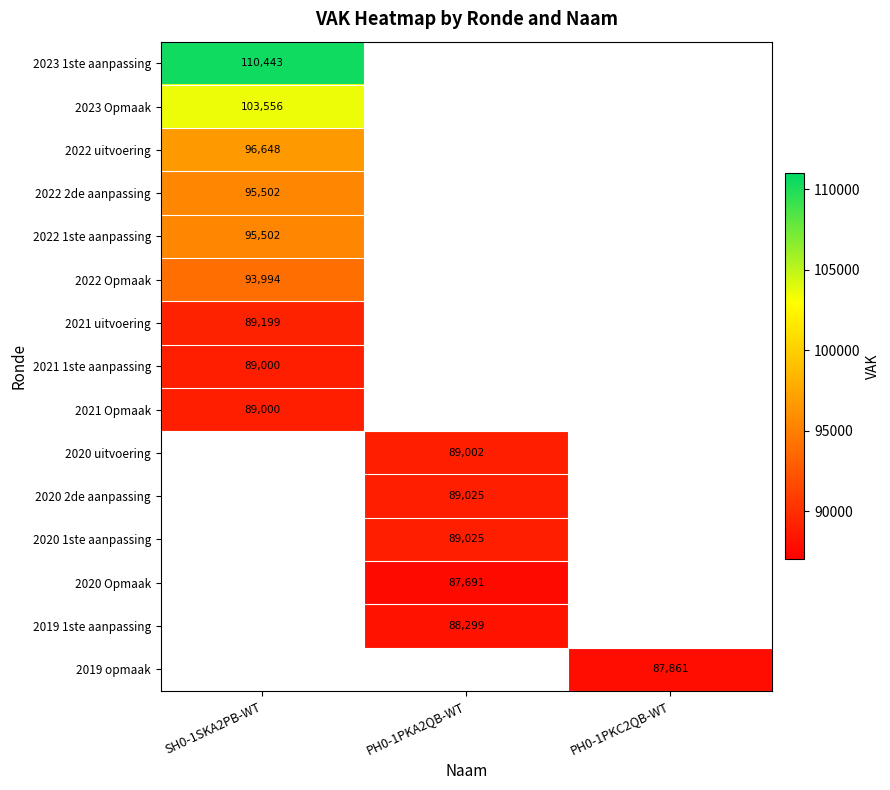

The value of 2021 uitvoering at SH0-1SKA2PB-WT is 155060.6. True or false?

False